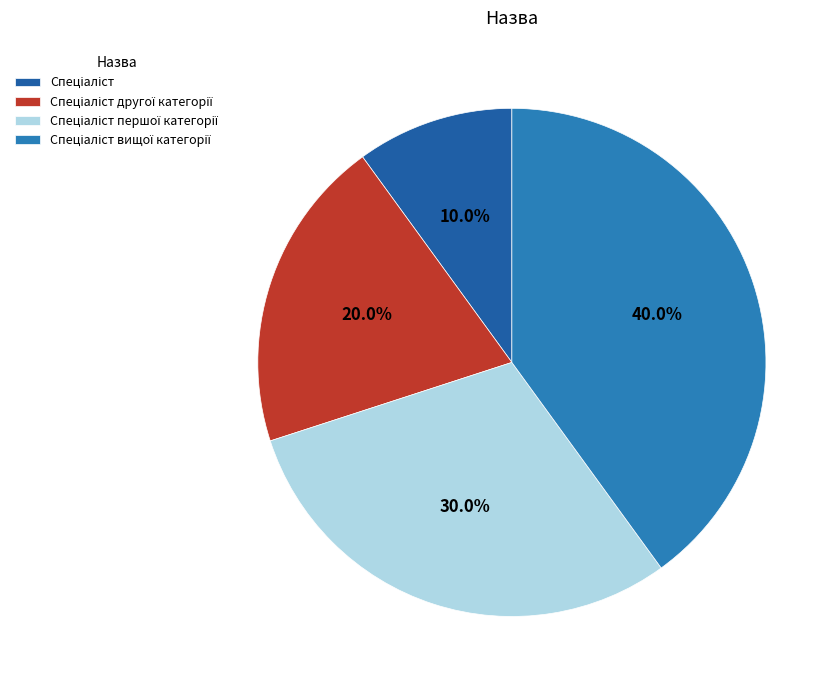

How many slices are in this pie chart?

4